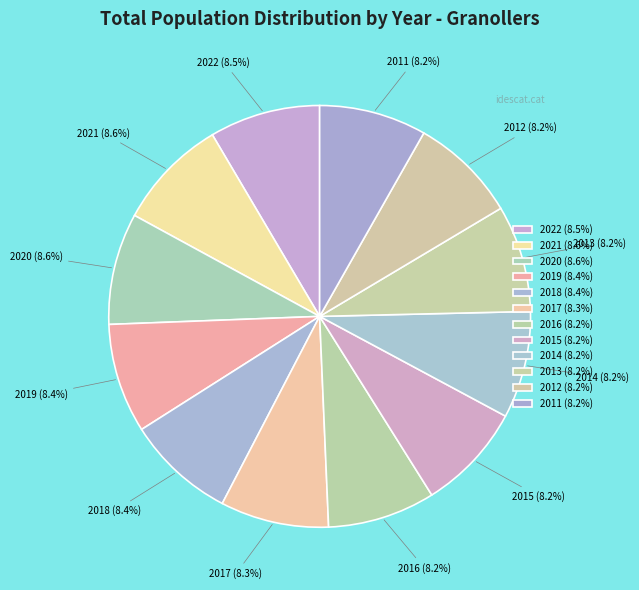

What is the change in value from 2021 to 2016?

-2301